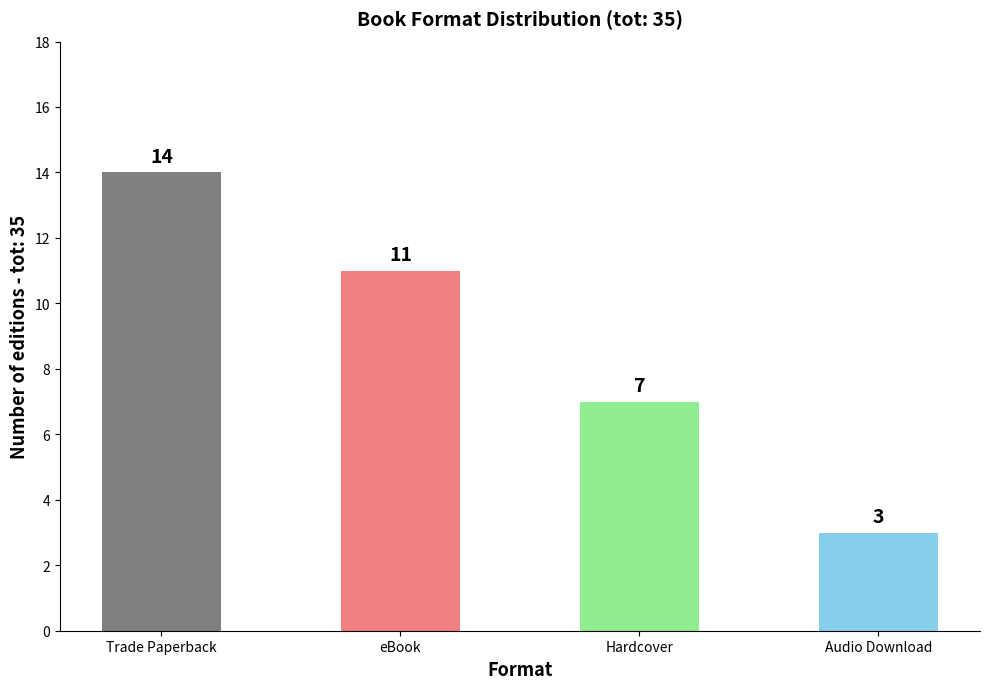

Which category has the lowest value across all series?

Audio Download